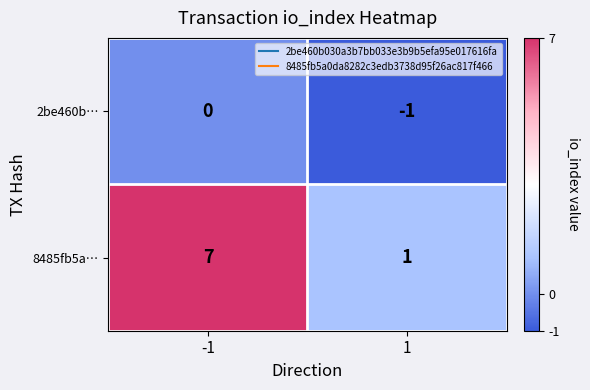

Which category has the highest value across all series?

-1